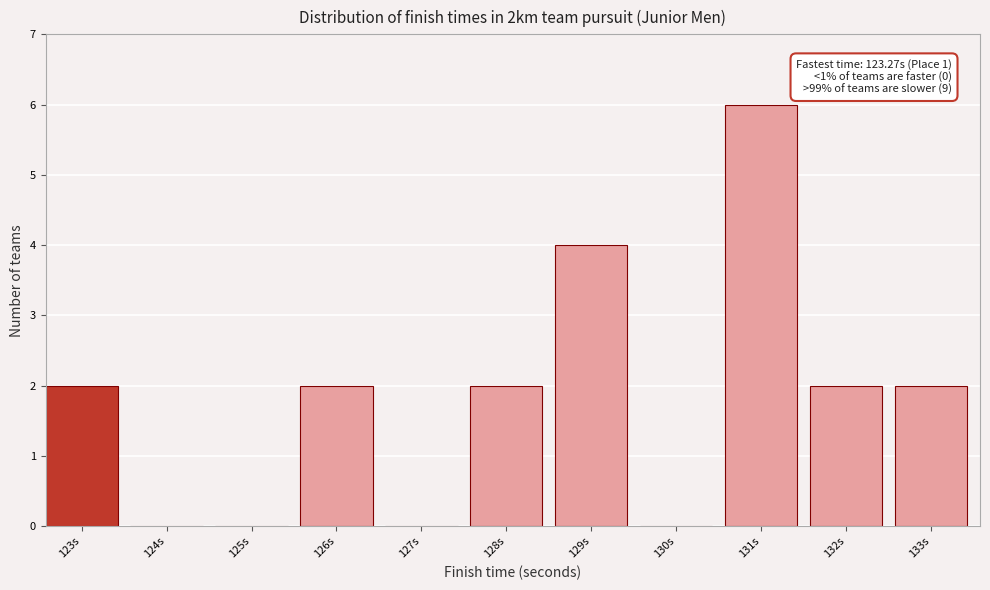

Reading left to right, what are all the values shown in this chart?

123s=2	124s=0	125s=0	126s=2	127s=0	128s=2	129s=4	130s=0	131s=6	132s=2	133s=2